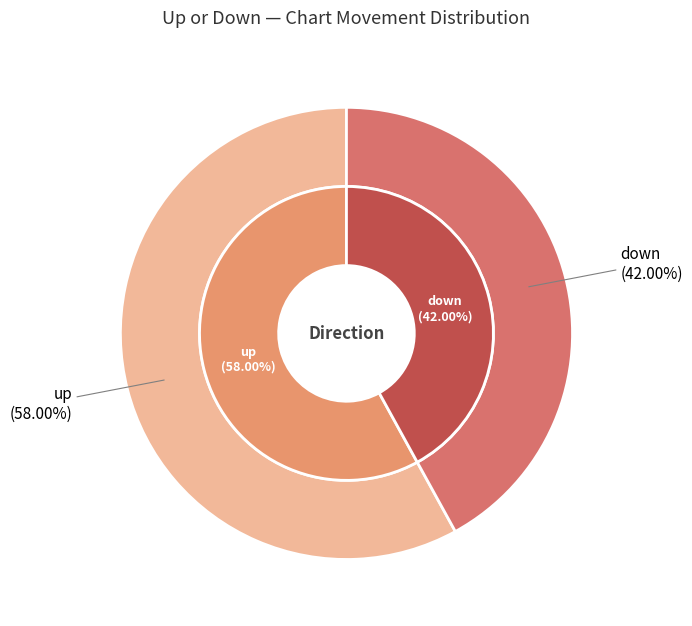

To the nearest percent, what percentage of the pie is down?

42%